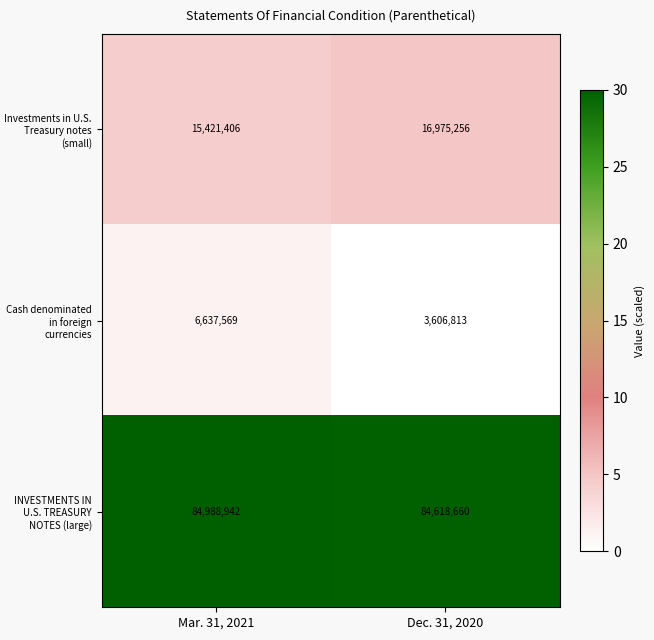

What is the sum of the Cash denominated in foreign currencies values at Dec. 31, 2020 and Mar. 31, 2021?

10244382